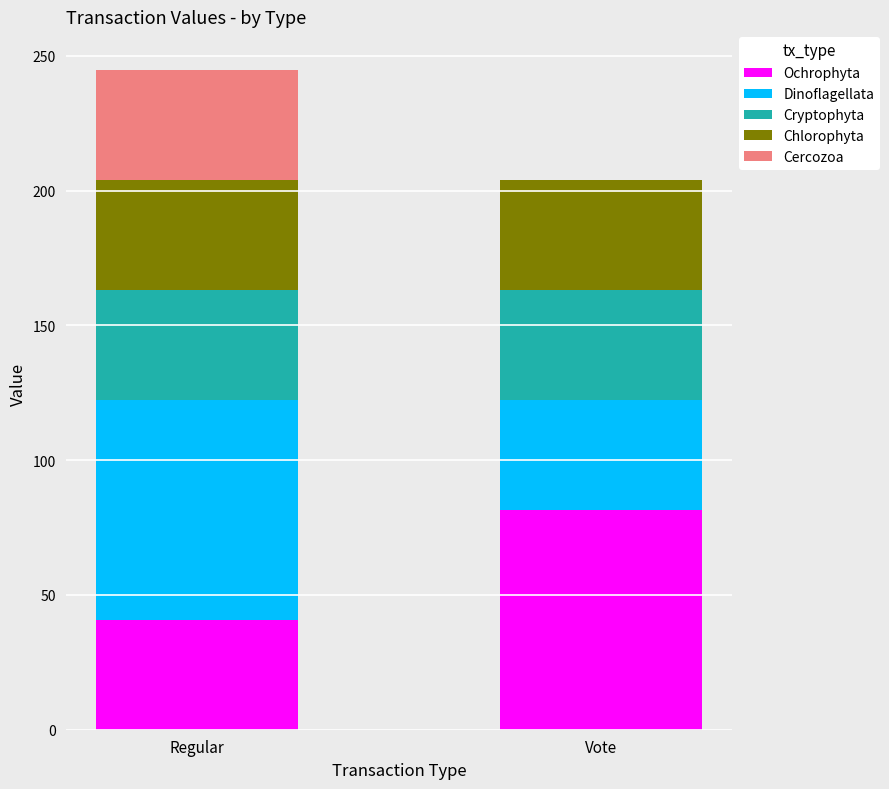

Where is Ochrophyta nearest to the value 61?

Regular